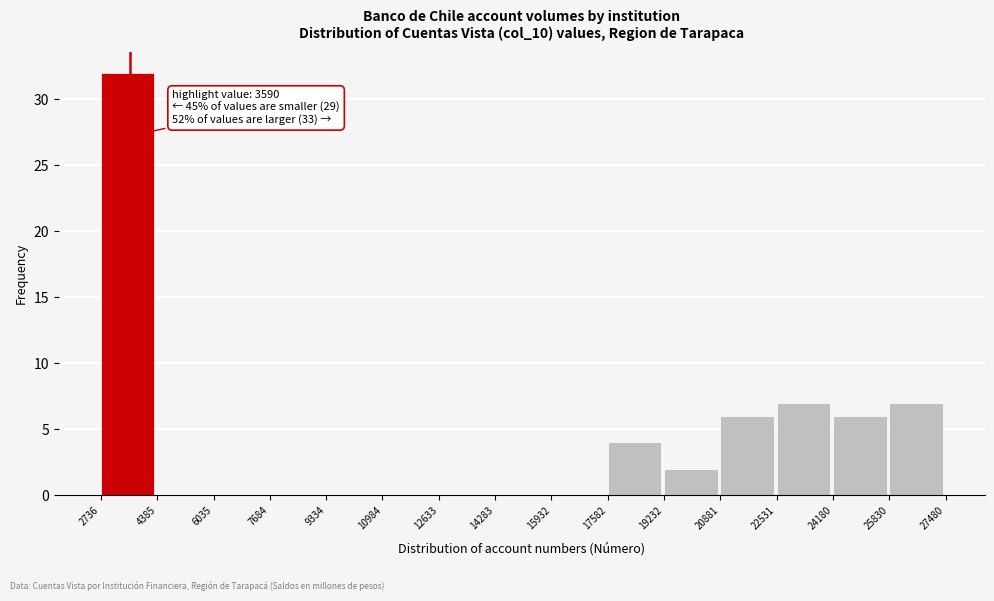

Which range on the x-axis has the tallest bar?

2736 to 4385